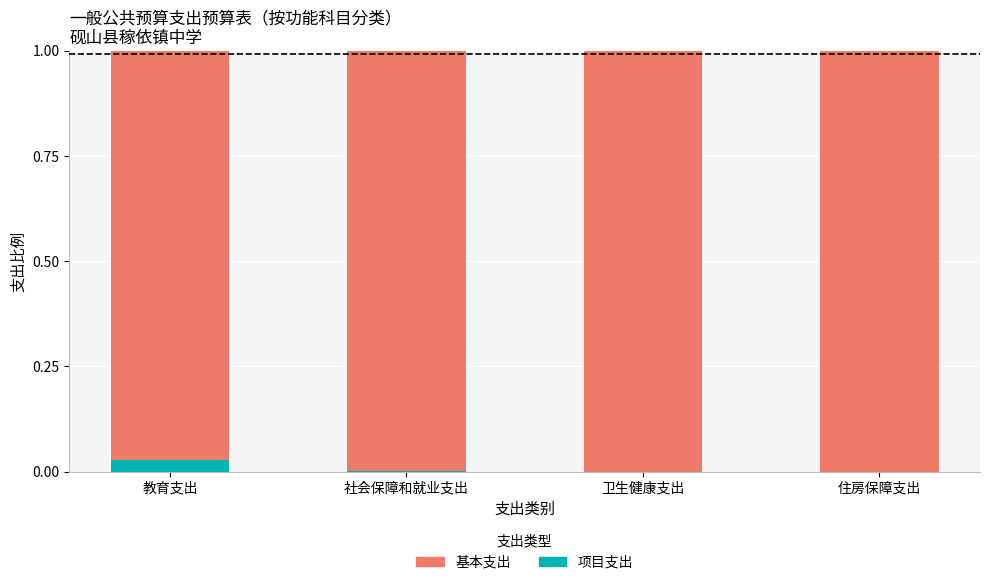

The 项目支出 series shows 0.0 at 卫生健康支出. True or false?

True